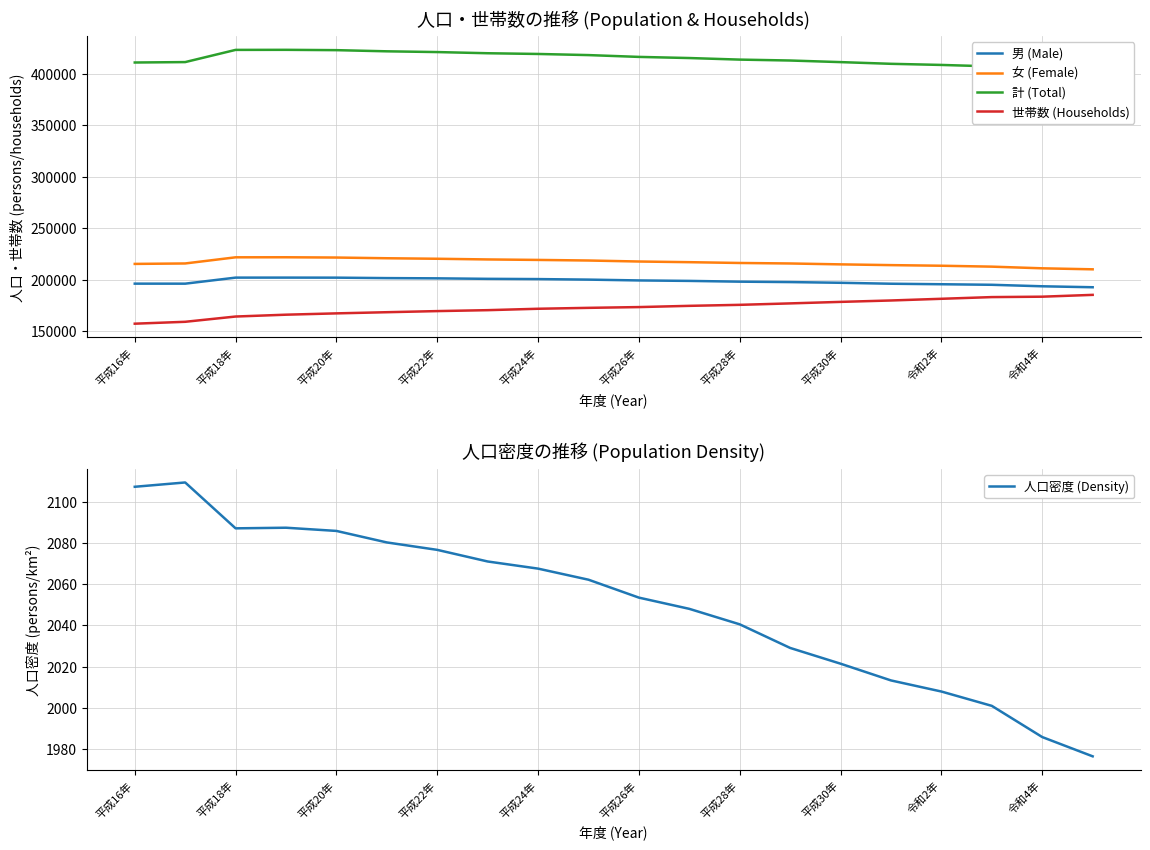

The 世帯数 (Households) series shows 50506.6 at 平成26年. True or false?

False